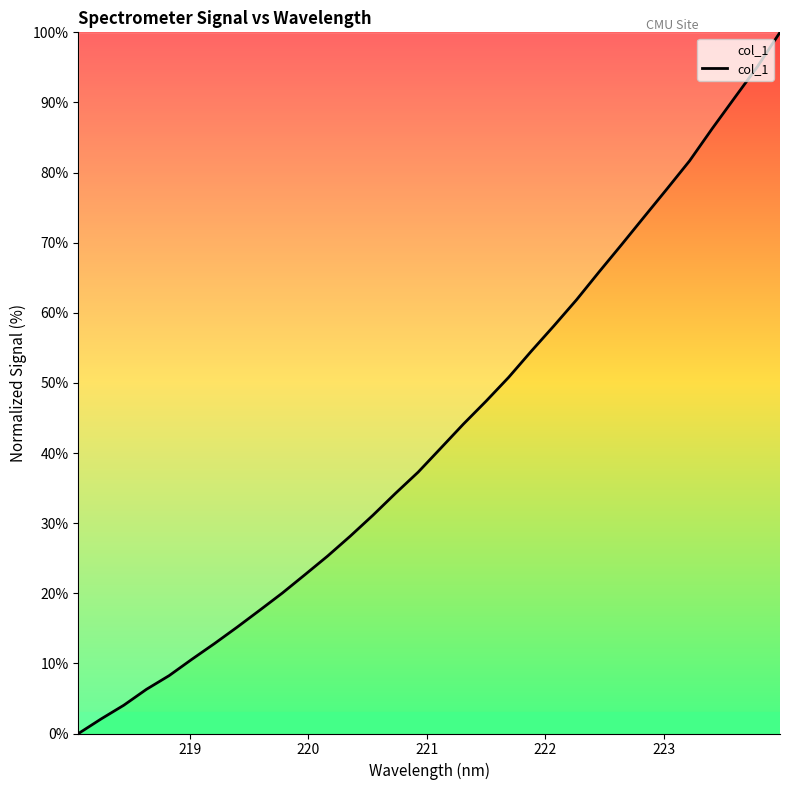

What is the sum of all values?

1373.8